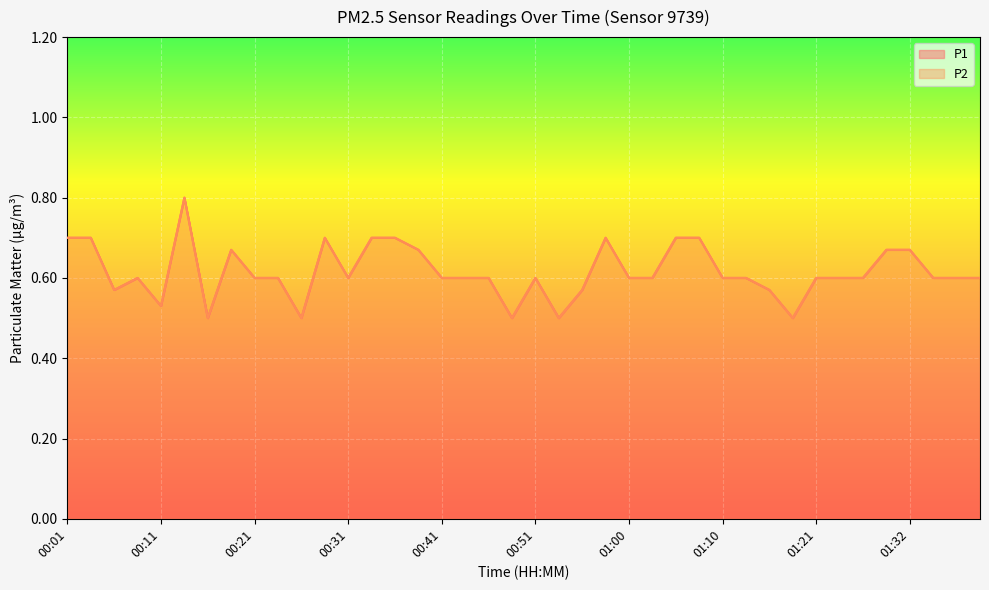

What is the value of the P2 point at the 24th from the left?

0.7